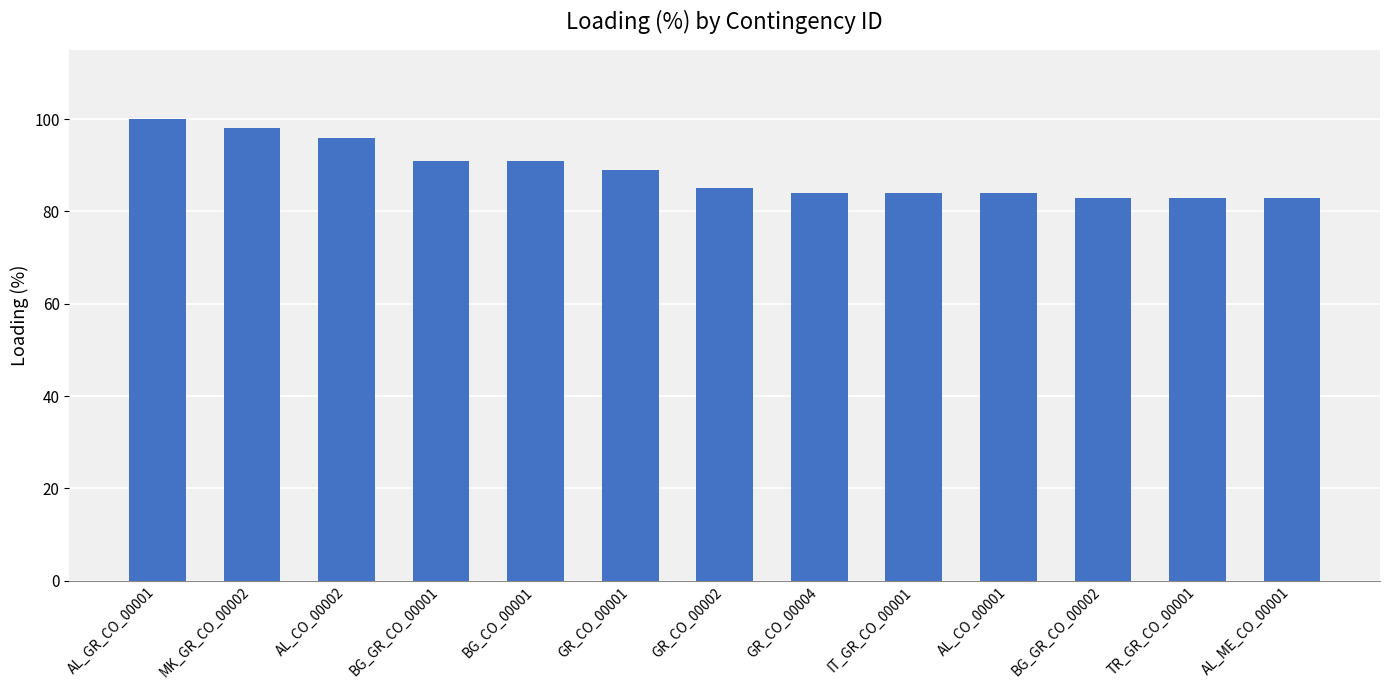

Reading right to left, extract all data points from this chart.

AL_ME_CO_00001=83	TR_GR_CO_00001=83	BG_GR_CO_00002=83	AL_CO_00001=84	IT_GR_CO_00001=84	GR_CO_00004=84	GR_CO_00002=85	GR_CO_00001=89	BG_CO_00001=91	BG_GR_CO_00001=91	AL_CO_00002=96	MK_GR_CO_00002=98	AL_GR_CO_00001=100